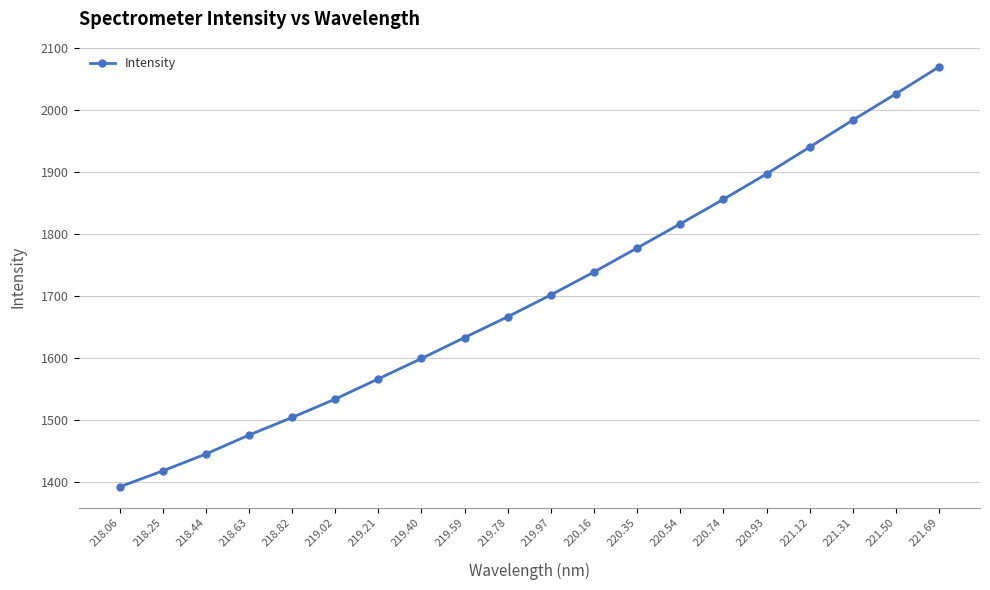

What is the sum of the values at 219.78 and 219.59?

3300.1